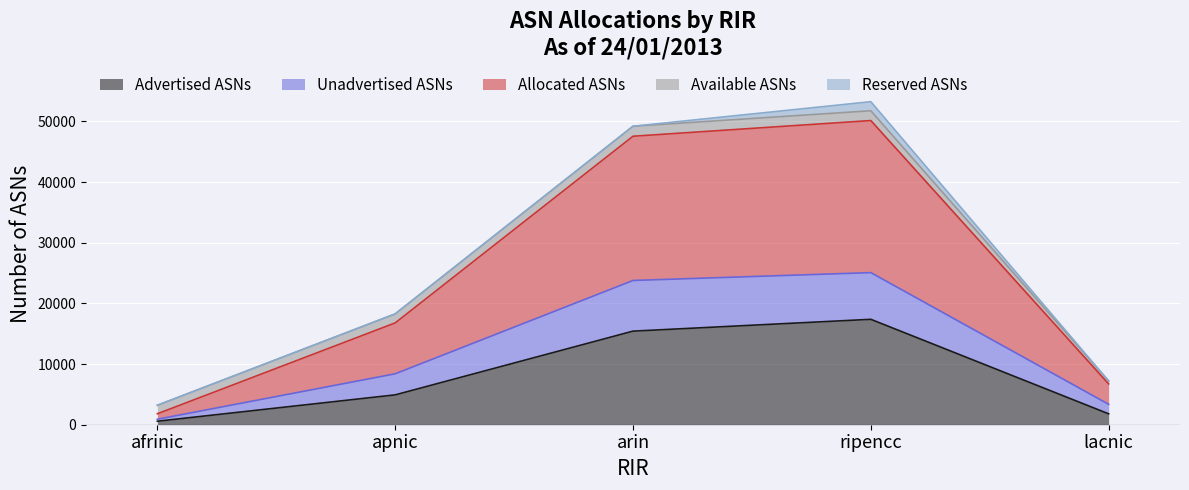

How many values in the Unadvertised ASNs series exceed 8394?

2